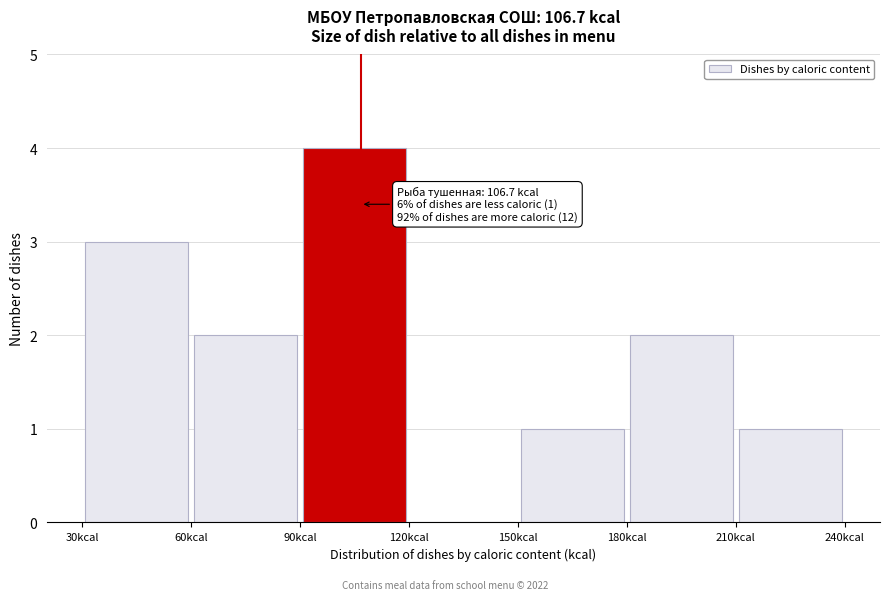

Over which range of the x-axis is the bar tallest?

90 to 120